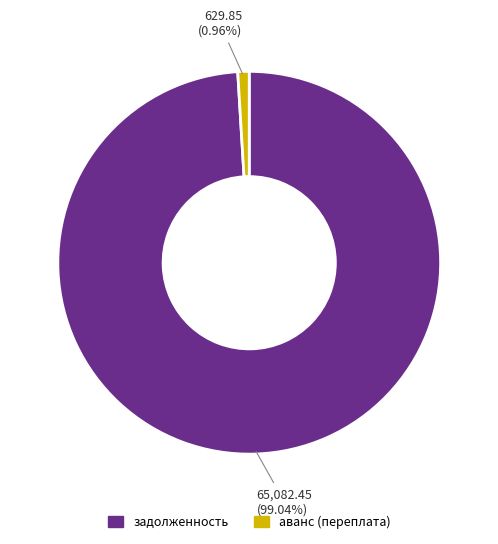

How many slices are in this pie chart?

2